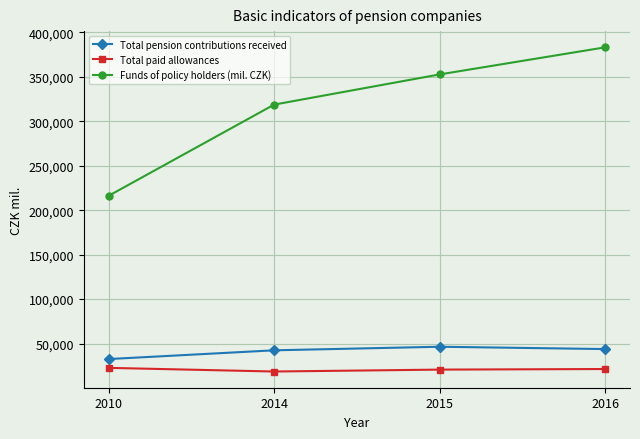

Where does the Total paid allowances series first go above 21412?

2010